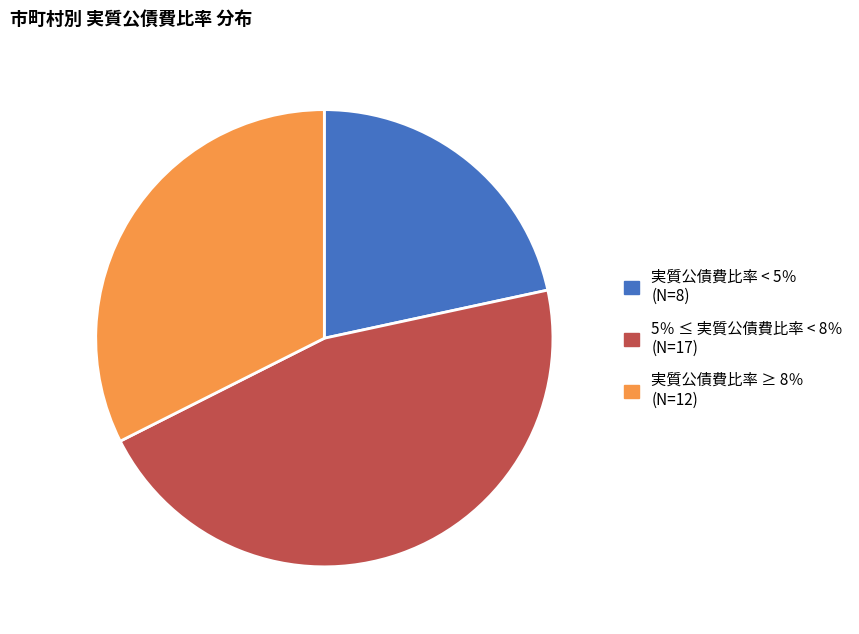

Does any single category account for the majority?

No